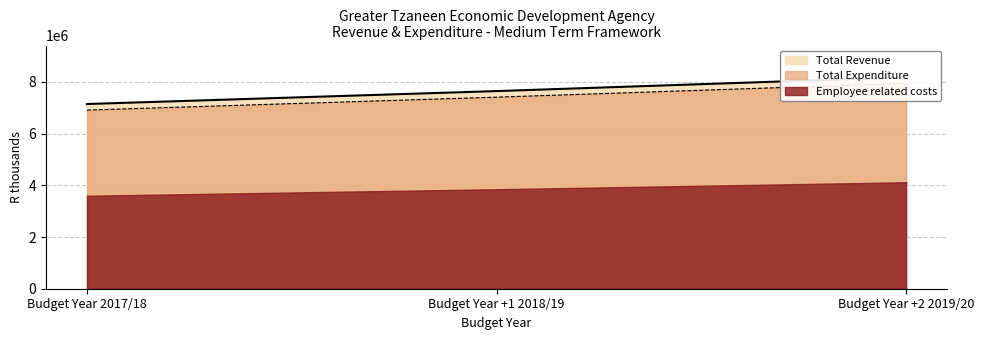

What is the label of the 2nd point from the left?

Budget Year +1 2018/19